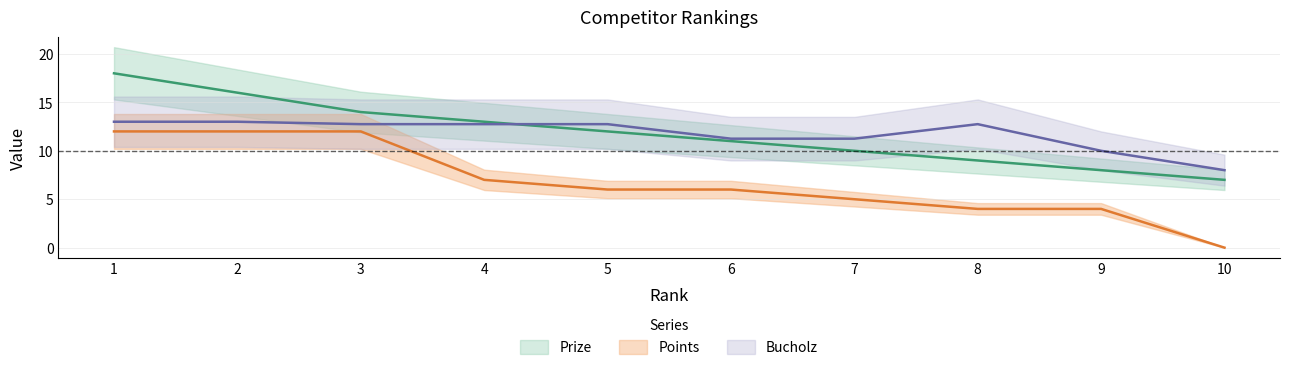

Which has a higher value, 6 or 5?

5